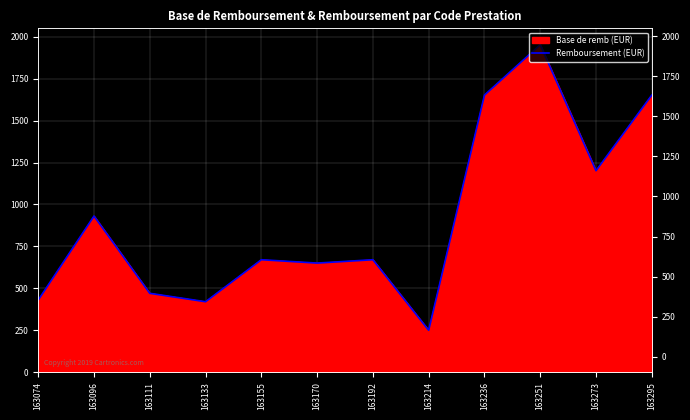

Where is the first local minimum?

163133